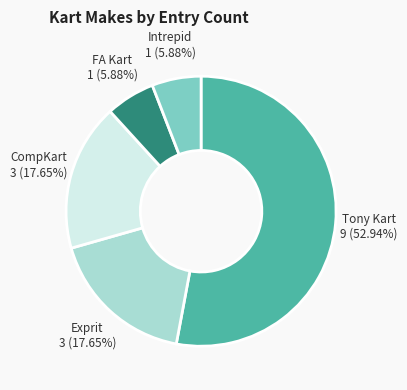

What is the largest slice in the pie chart?

Tony Kart